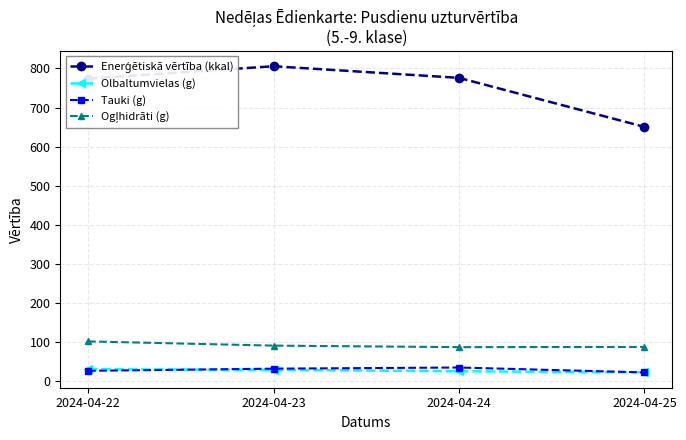

At how many categories does at least one series exceed 645?

4